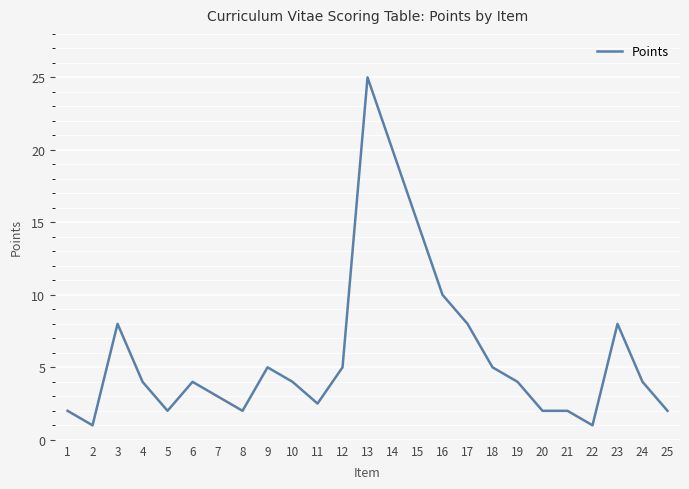

What is the difference between the maximum and minimum values?

24.0